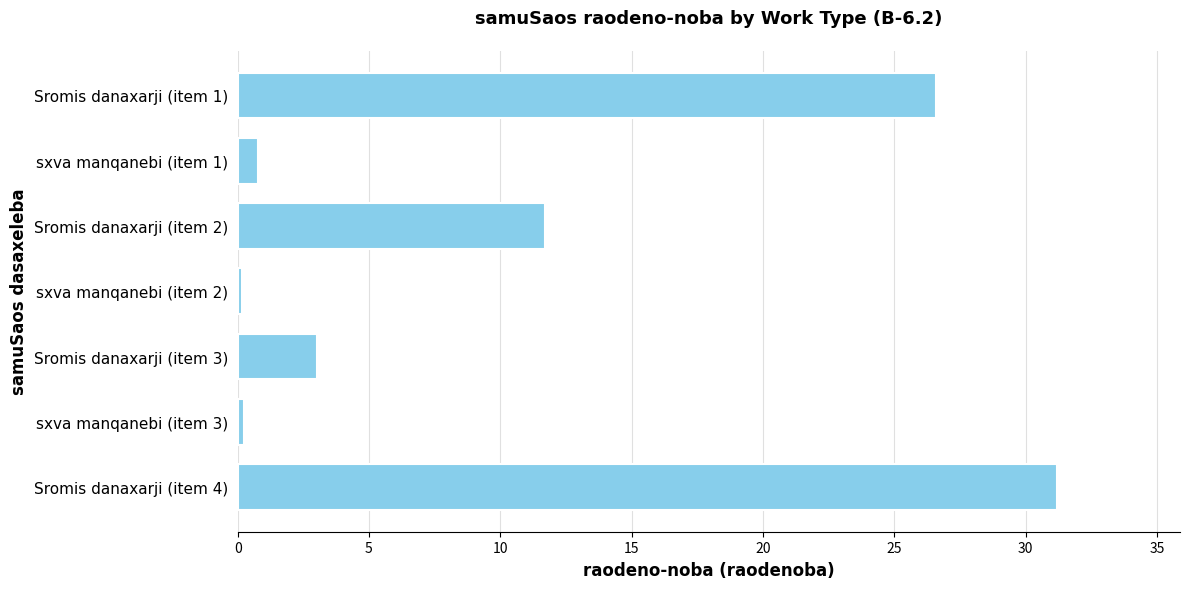

What is the smallest value displayed?

0.2